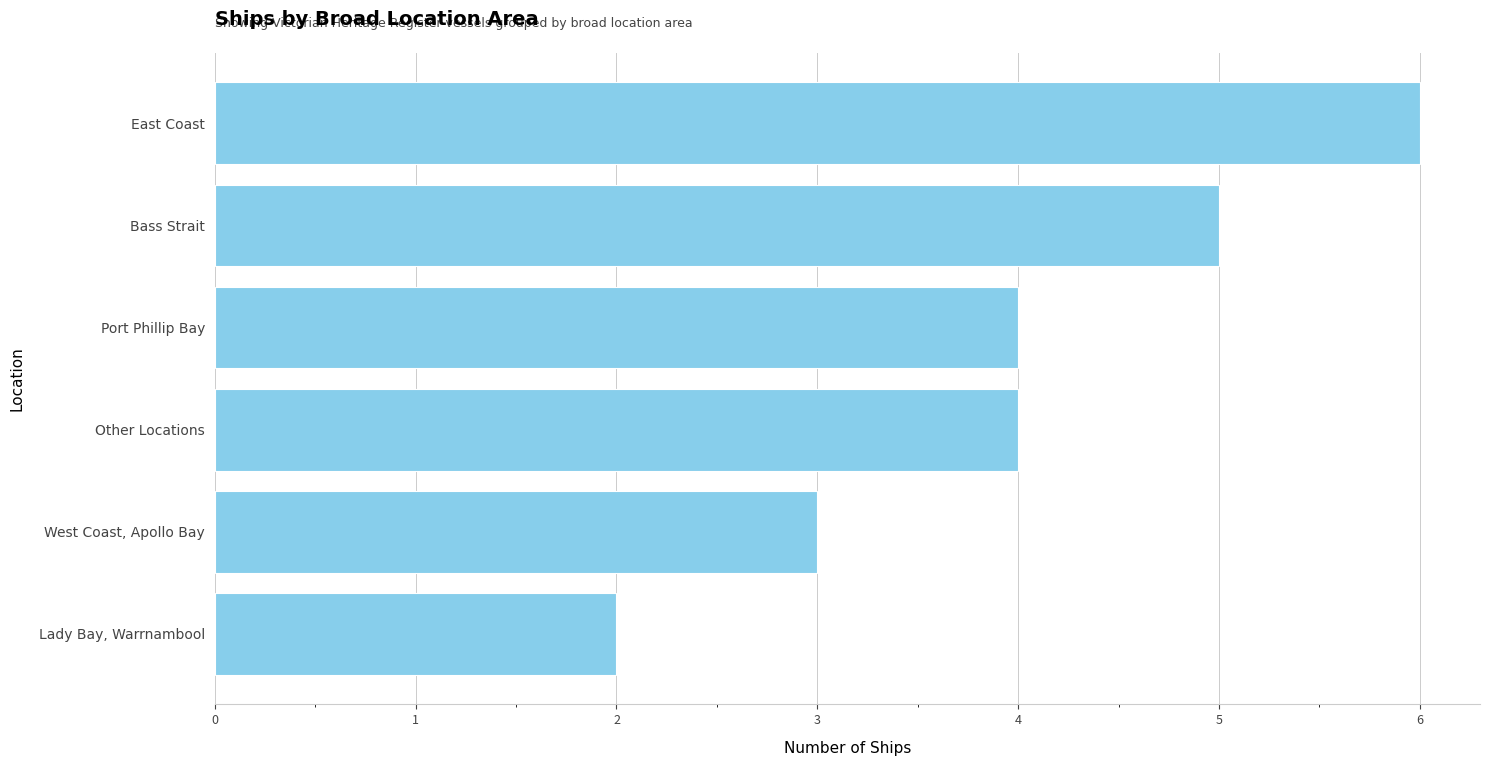

What is the change in value from Lady Bay, Warrnambool to Other Locations?

+2